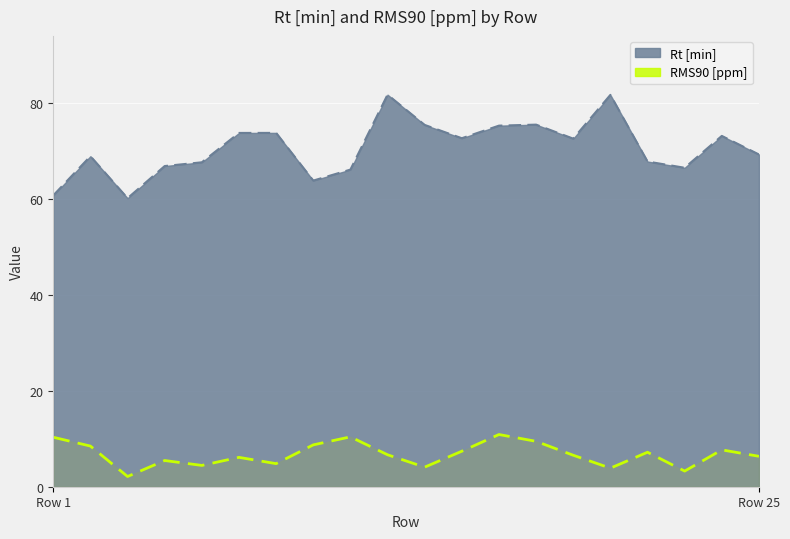

Is it true that RMS90 [ppm] equals 4.4 at 23?

False